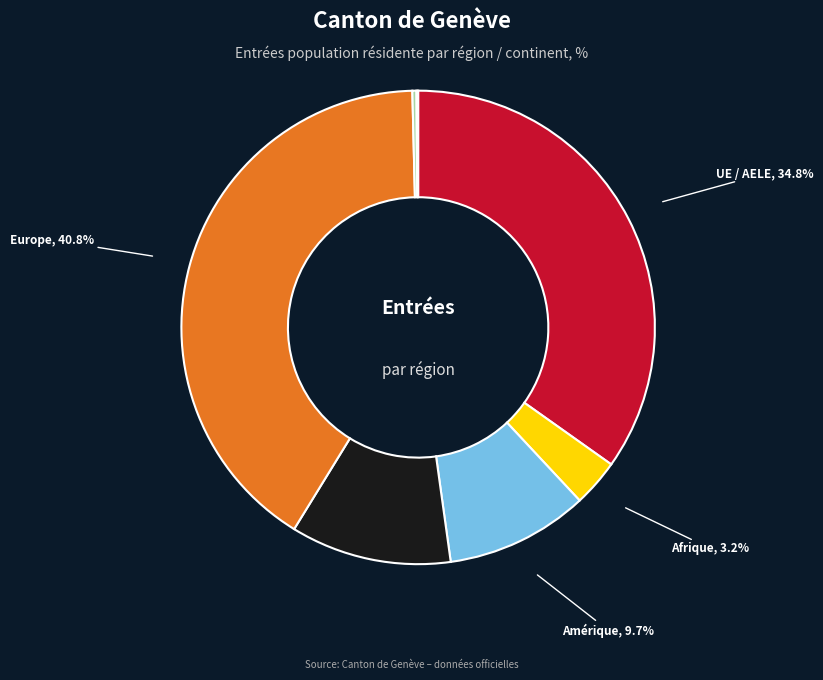

Approximately how many times larger is the value at Asie compared to Europe?

0.3